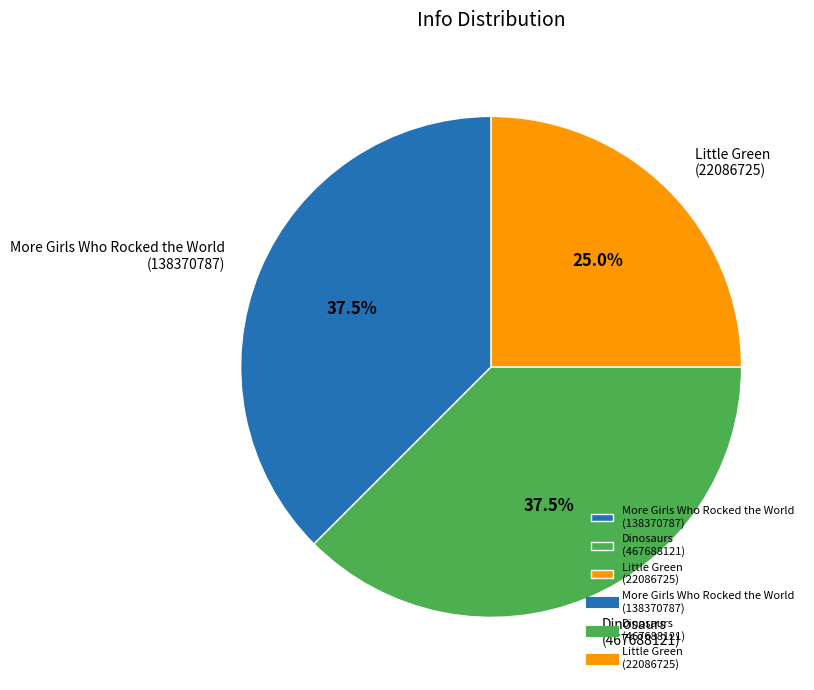

What is the smallest slice in the pie chart?

Little Green (22086725)